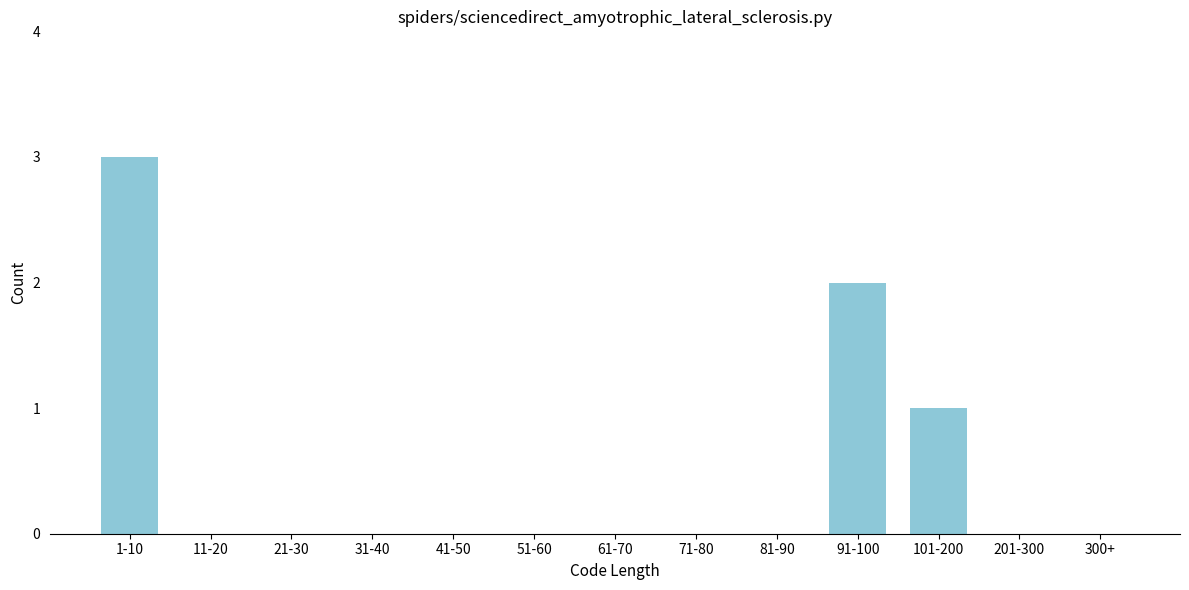

Reading left to right, extract all data points from this chart.

1-10=3	11-20=0	21-30=0	31-40=0	41-50=0	51-60=0	61-70=0	71-80=0	81-90=0	91-100=2	101-200=1	201-300=0	300+=0